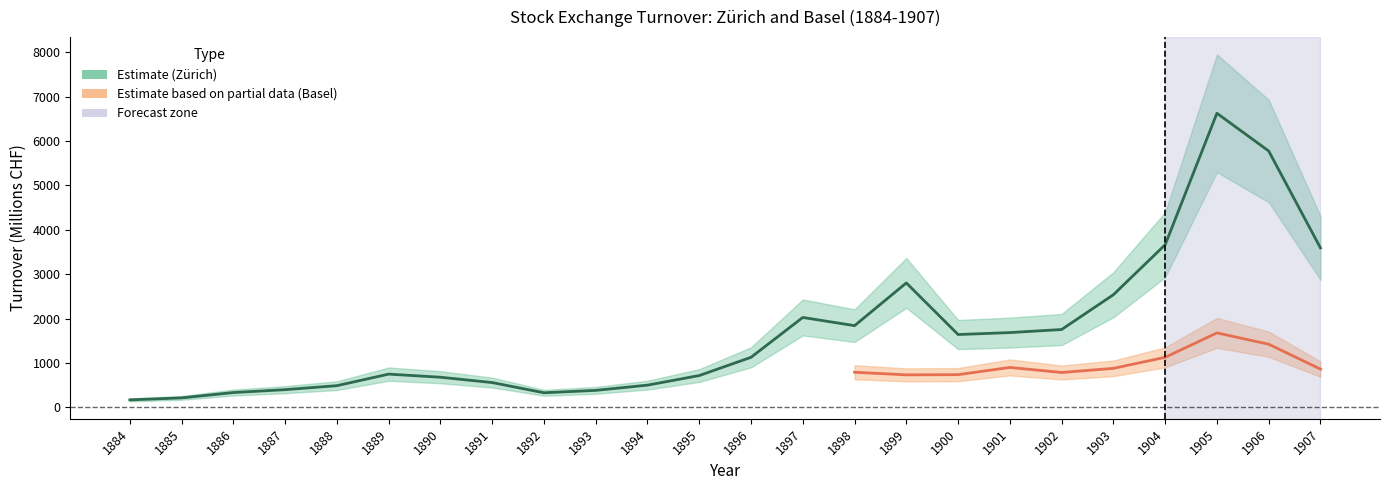

Which series has the largest range (max minus min)?

Zürich_upper